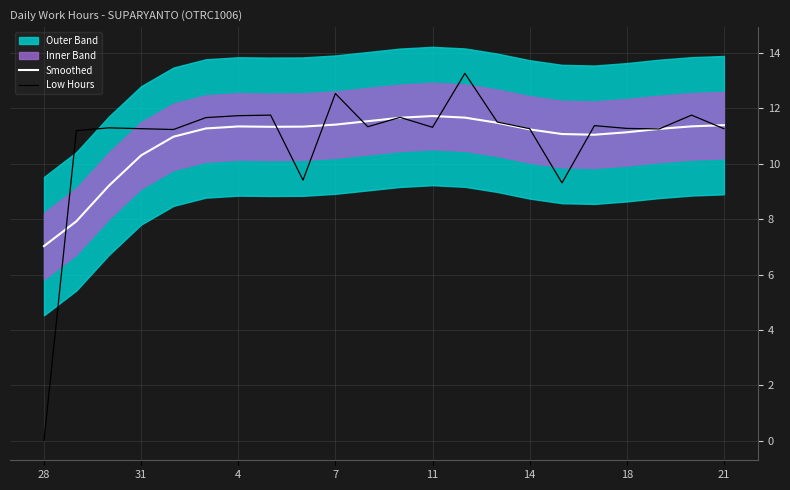

What is the difference between the maximum and minimum values in the Low Hours series?

13.3